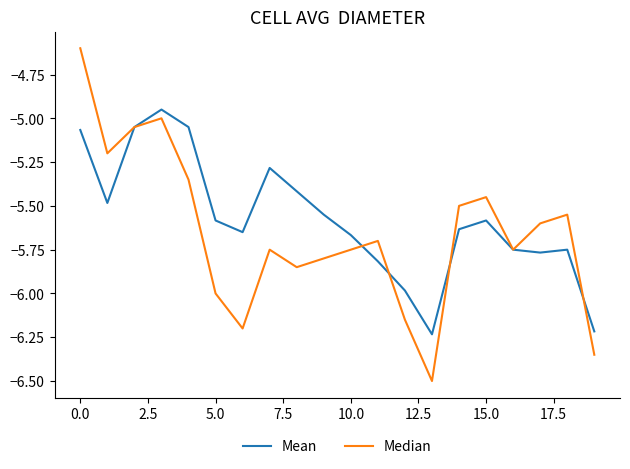

What is the maximum value shown in the chart?

-4.6